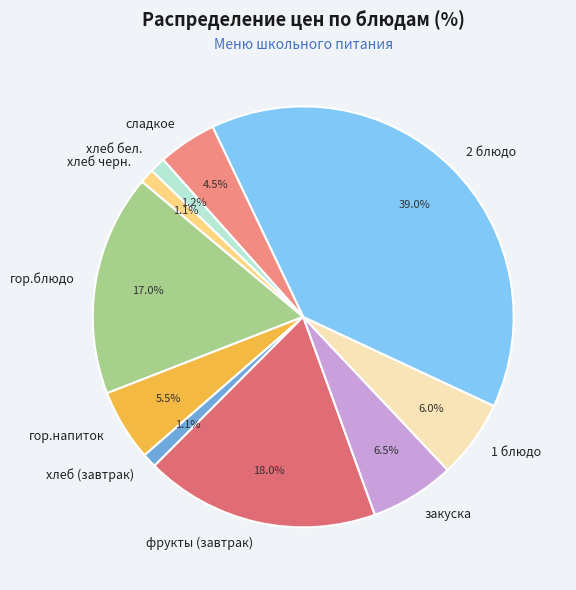

What percentage is the 2 блюдо slice, to the nearest percent?

39%